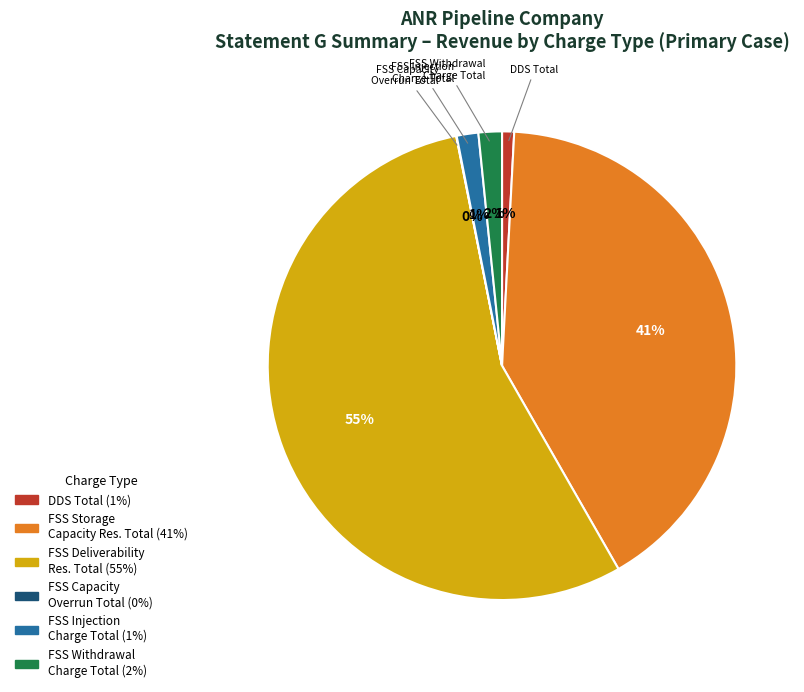

To the nearest percent, what is the average slice percentage?

17%